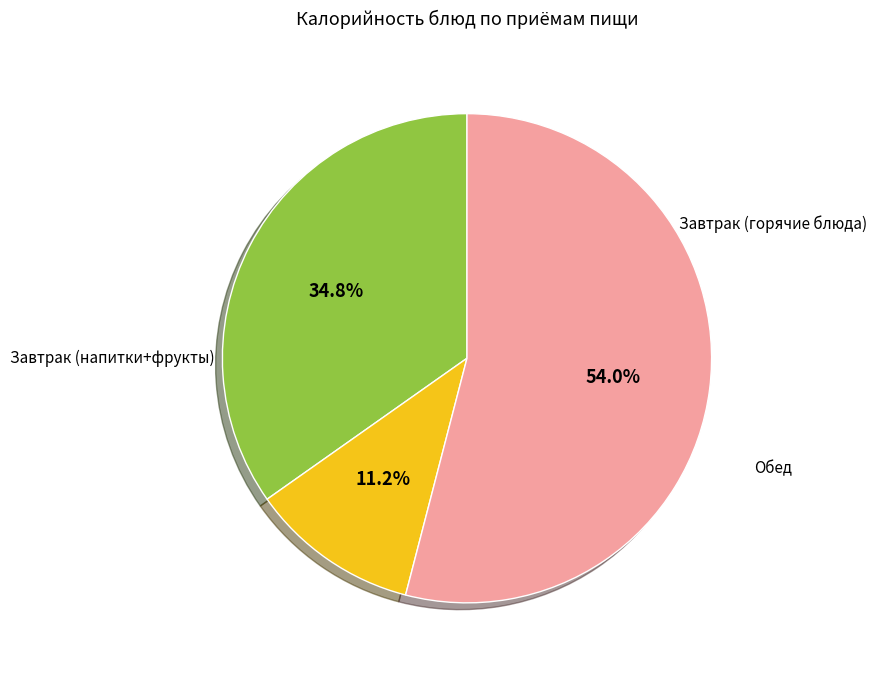

Does any single category account for the majority?

Yes